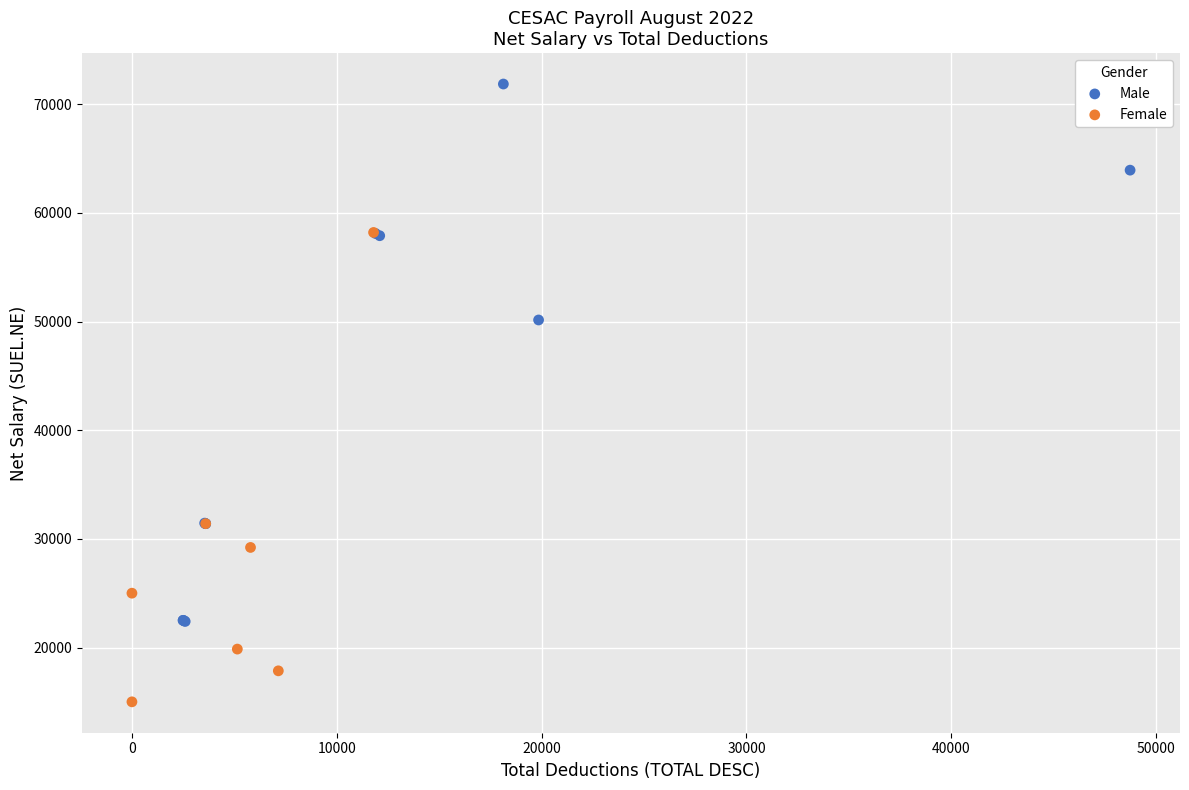

Which series contains the lowest Y value?

Female